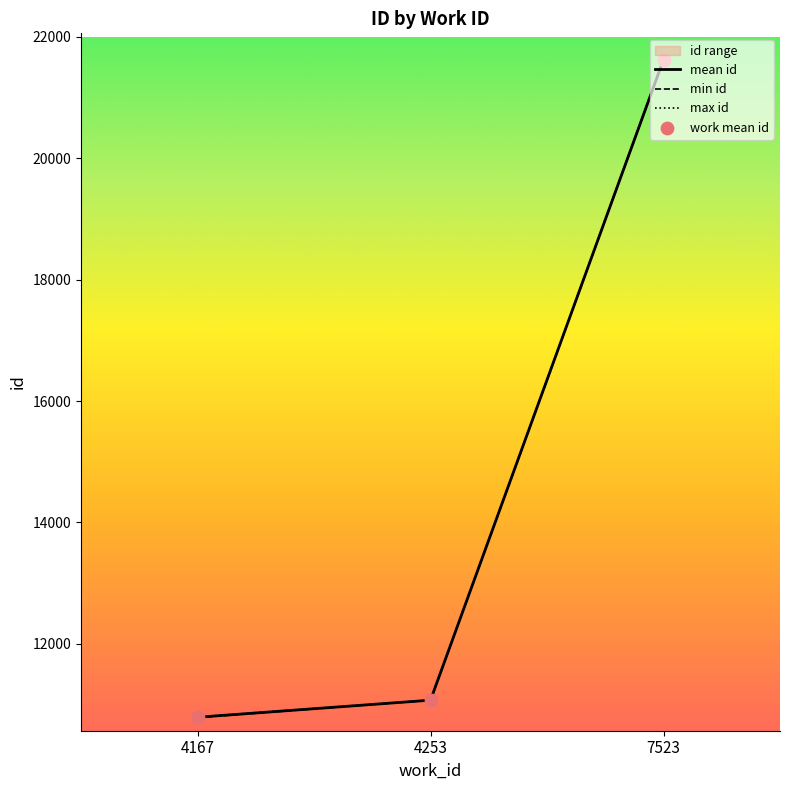

What is the change in value from 4167 to 4253?

+283